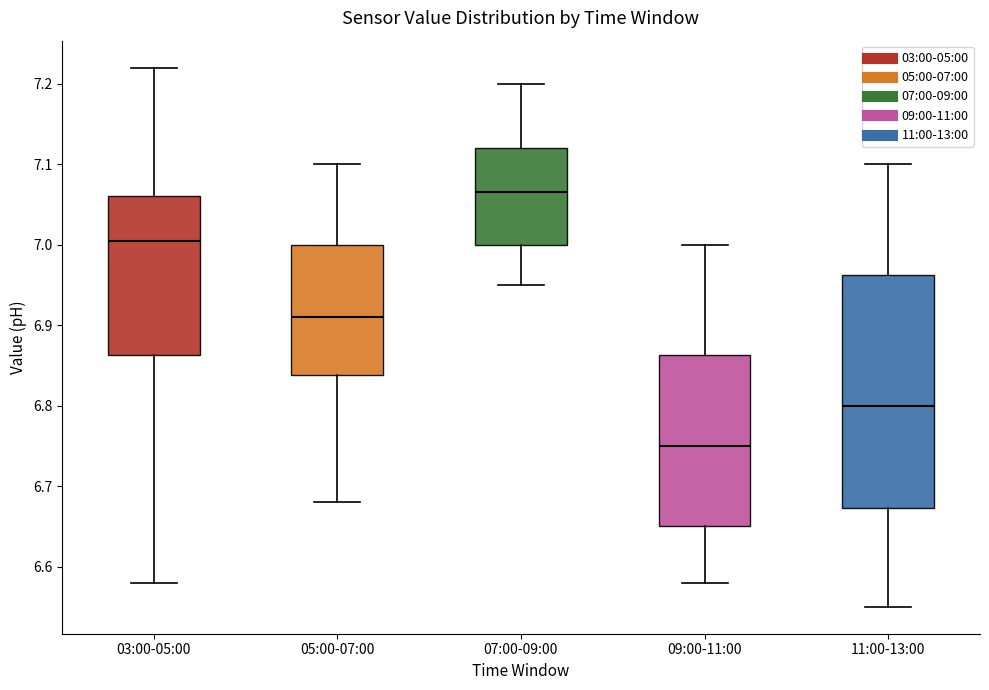

Reading left to right, transcribe this box plot: for each box, give where its median line is, the range the box spans, and where its two whiskers end, as read against the y-axis. The values are not printed on the chart, so give them approximately, as read against the axis.

03:00-05:00: median 7.01, box 6.86 to 7.06, whiskers 6.58 to 7.22
05:00-07:00: median 6.91, box 6.84 to 7.00, whiskers 6.68 to 7.10
07:00-09:00: median 7.07, box 7.00 to 7.12, whiskers 6.95 to 7.20
09:00-11:00: median 6.75, box 6.65 to 6.86, whiskers 6.58 to 7.00
11:00-13:00: median 6.80, box 6.67 to 6.96, whiskers 6.55 to 7.10